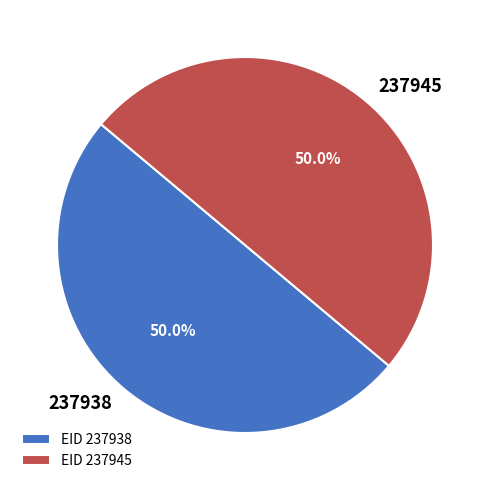

How much of the chart is everything except 237945?

50.0%